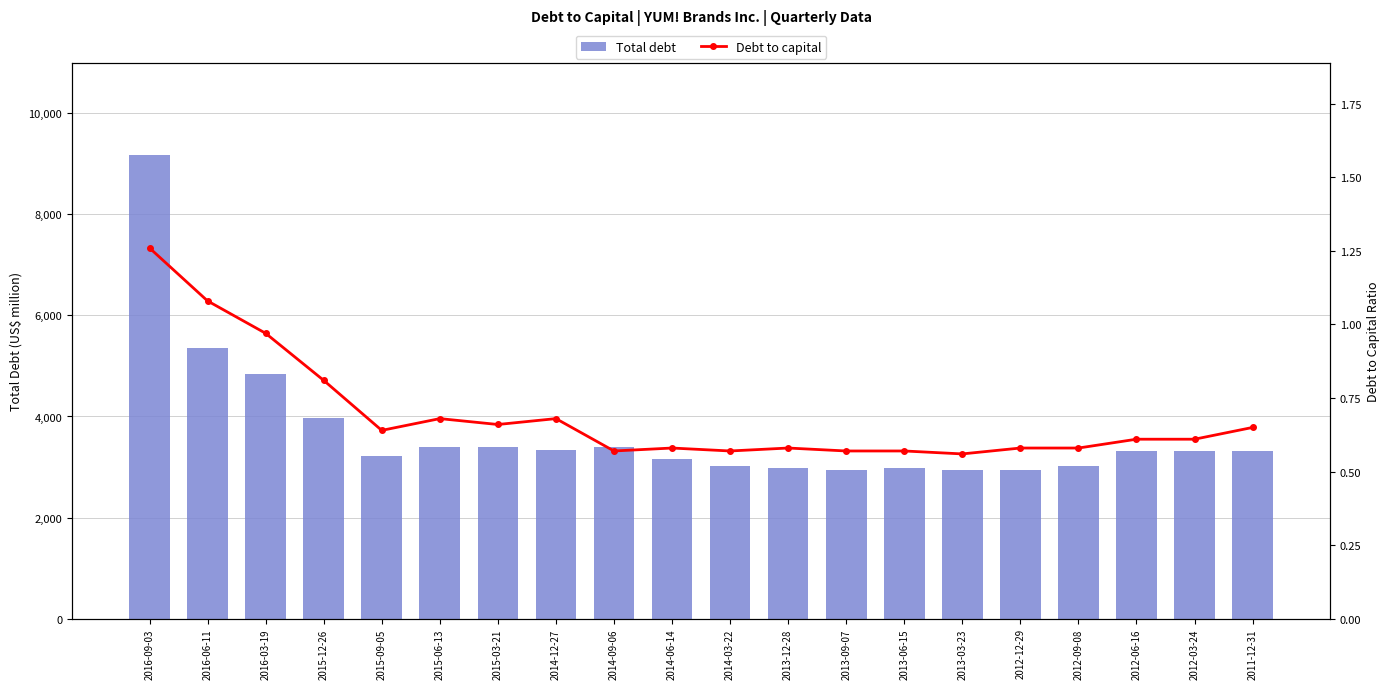

How many groups of bars are there?

20